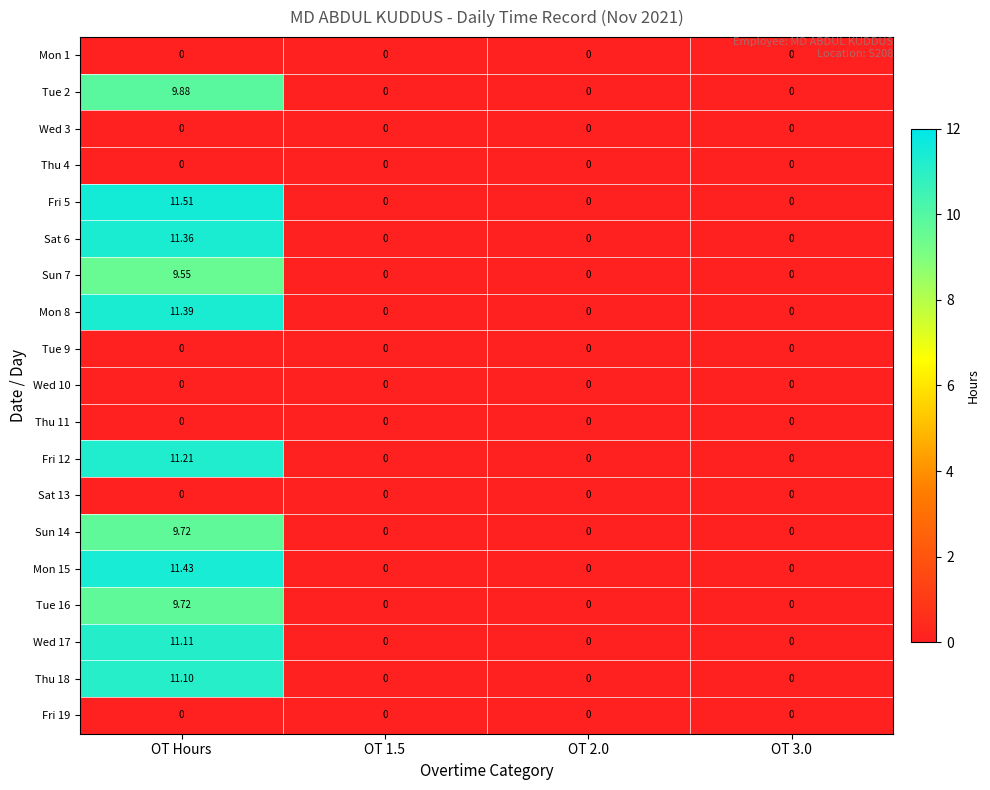

At which category is the sum across all series the highest?

OT Hours